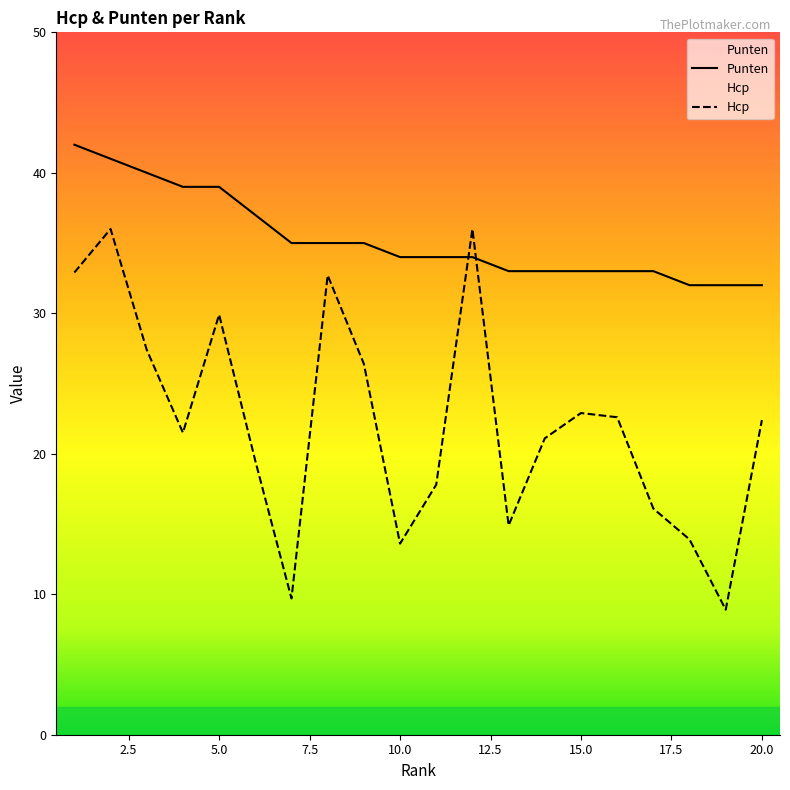

List the series in order of their peak value, lowest first.

Hcp, Punten